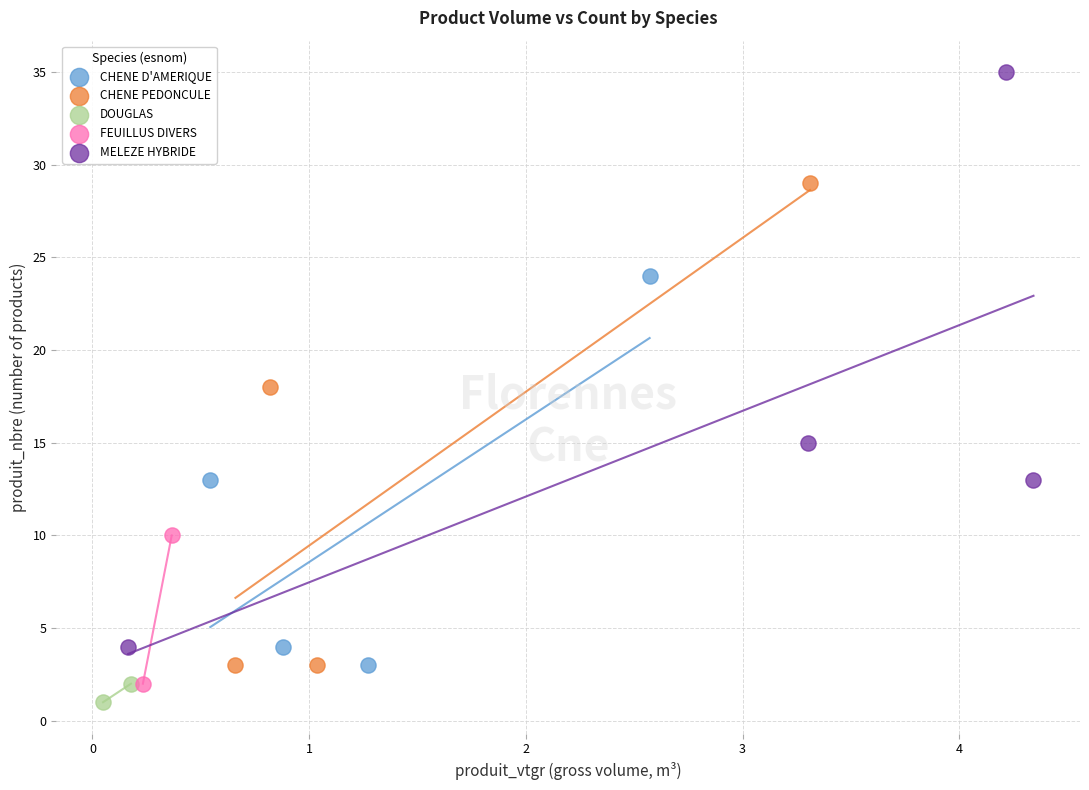

Which series contains the lowest Y value?

DOUGLAS